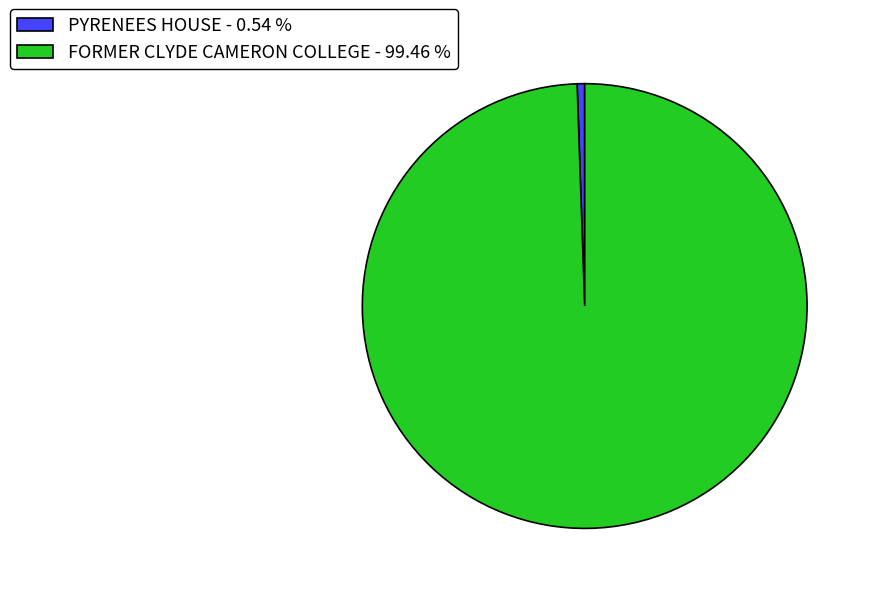

Is the sum of PYRENEES HOUSE - 0.54 % and FORMER CLYDE CAMERON COLLEGE - 99.46 % greater than half?

Yes